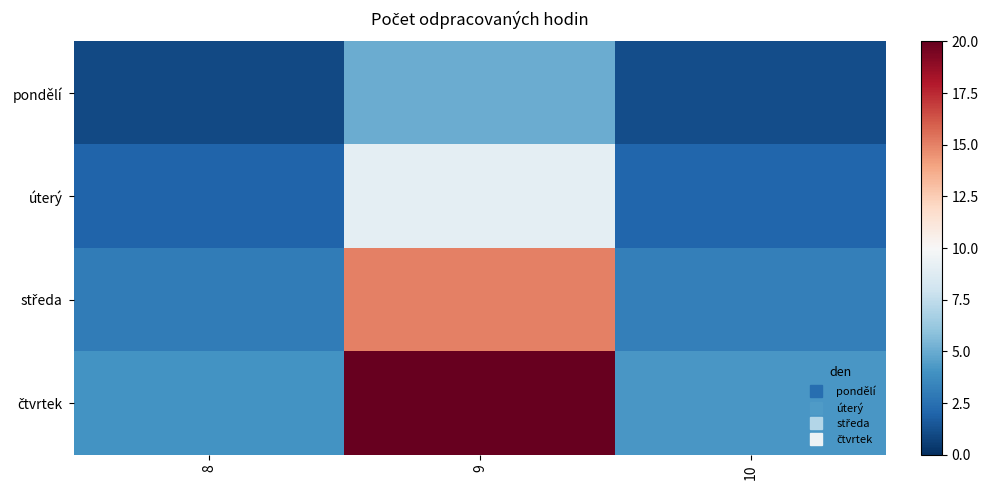

Which series has the widest spread of values?

čtvrtek